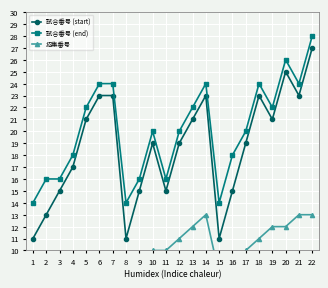

Reading right to left, extract all data points from this chart.

試合番号 (start): 22=27	21=23	20=25	19=21	18=23	17=19	16=15	15=11	14=23	13=21	12=19	11=15	10=19	9=15	8=11	7=23	6=23	5=21	4=17	3=15	2=13	1=11
試合番号 (end): 22=28	21=24	20=26	19=22	18=24	17=20	16=18	15=14	14=24	13=22	12=20	11=16	10=20	9=16	8=14	7=24	6=24	5=22	4=18	3=16	2=16	1=14
招集番号: 22=13	21=13	20=12	19=12	18=11	17=10	16=9	15=8	14=13	13=12	12=11	11=10	10=10	9=9	8=8	7=7	6=6	5=5	4=4	3=3	2=2	1=1